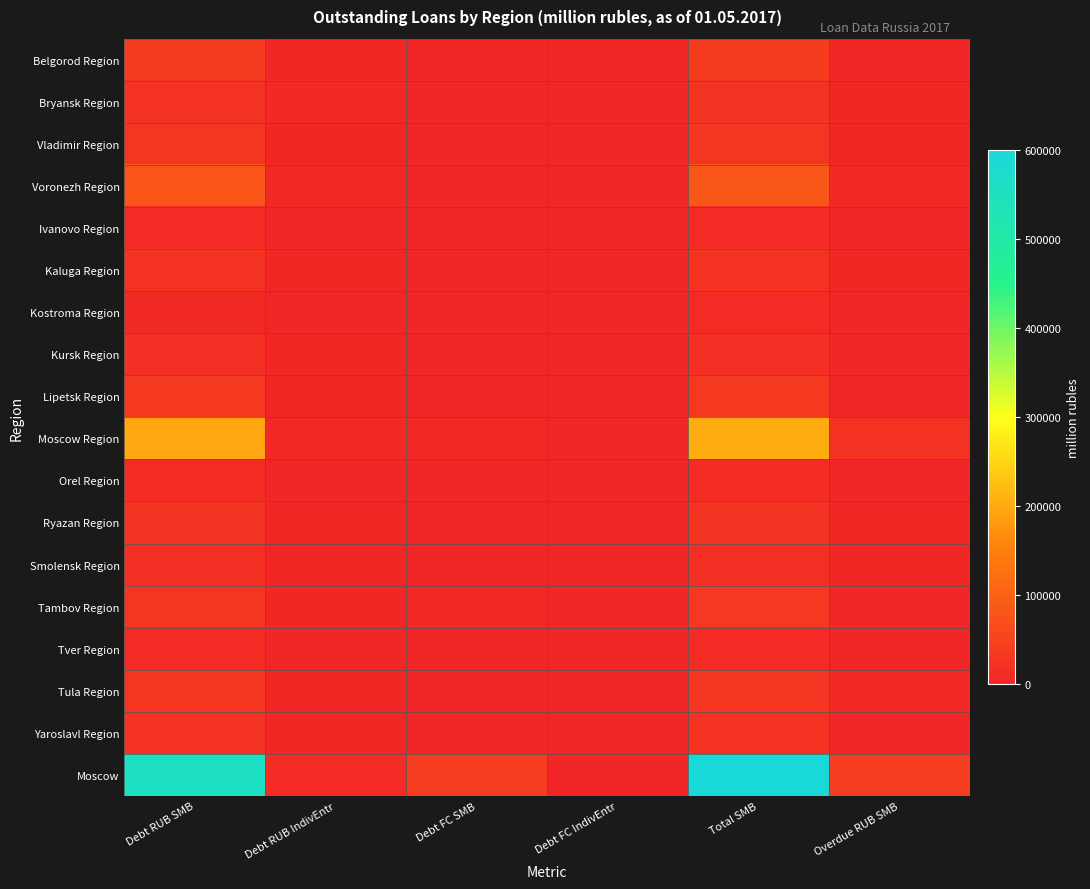

At how many categories does at least one series exceed 159694?

2